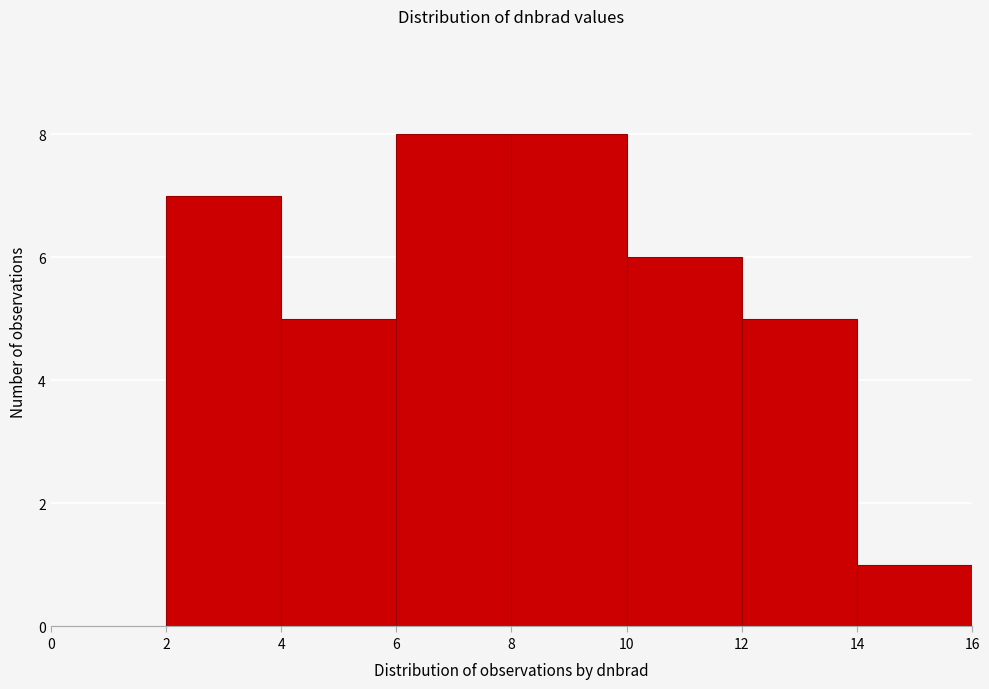

What is the height of the bar covering 6 to 8 on the x-axis? The values are not printed on the chart, so give them approximately, as read against the axis.

8